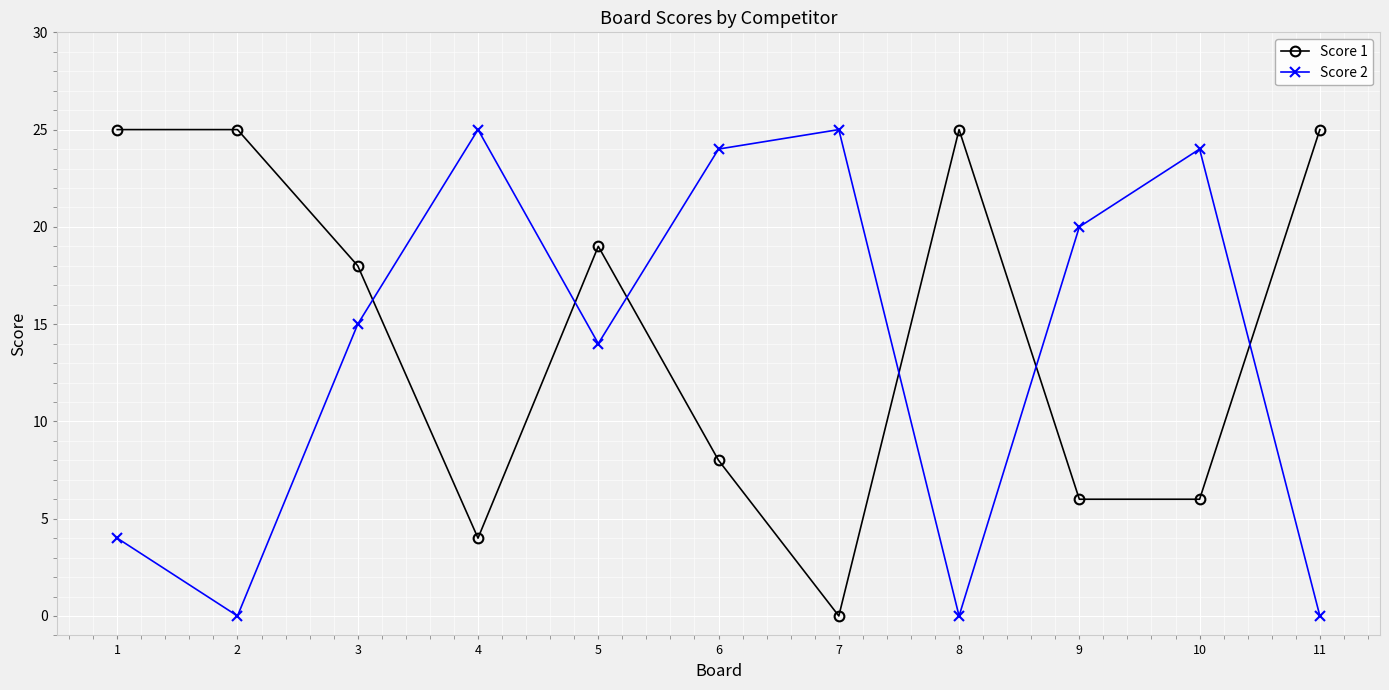

At 7, list the series in order from largest to smallest.

Score 2, Score 1